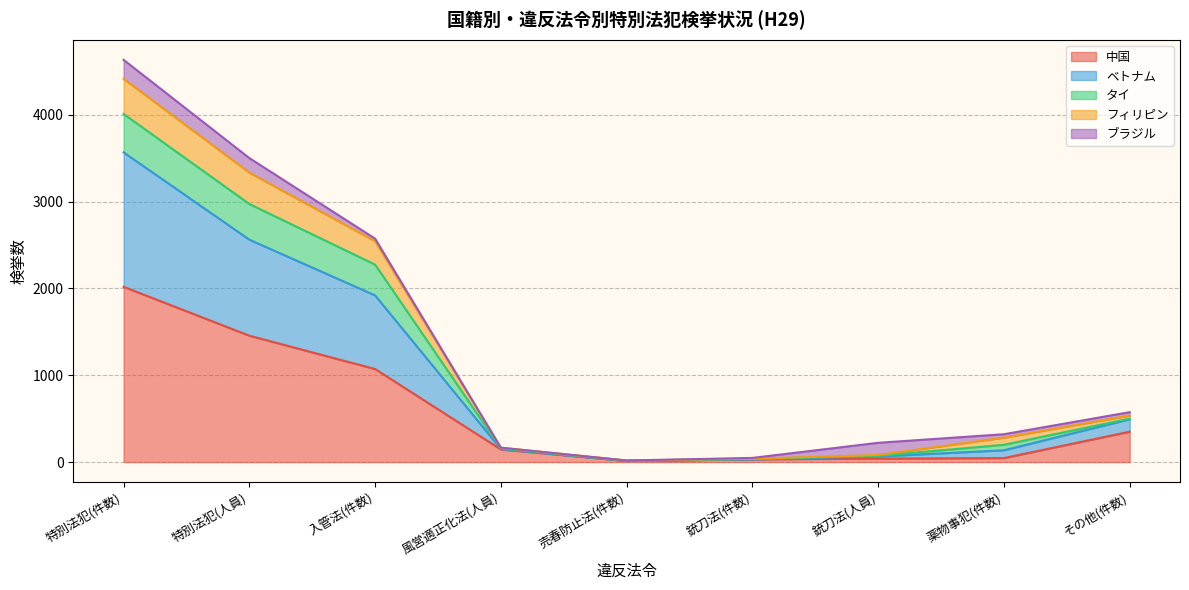

Read the ベトナム value at 銃刀法(件数).

48